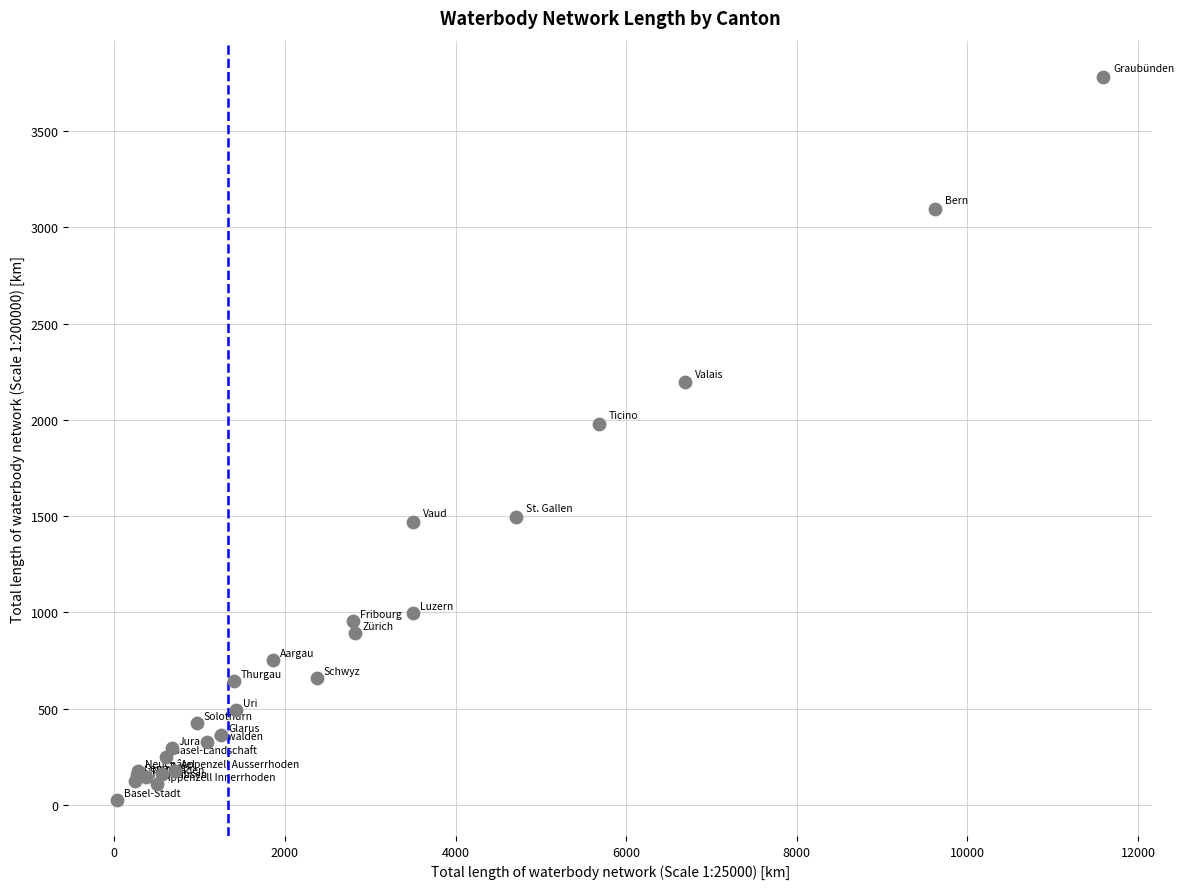

What Y value in the scatter plot is closest to 1904?

1979